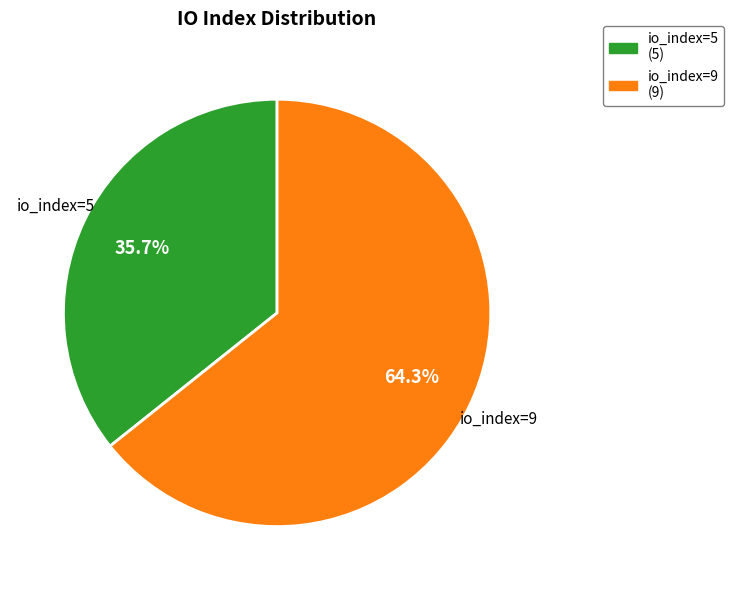

What is the majority slice?

io_index=9